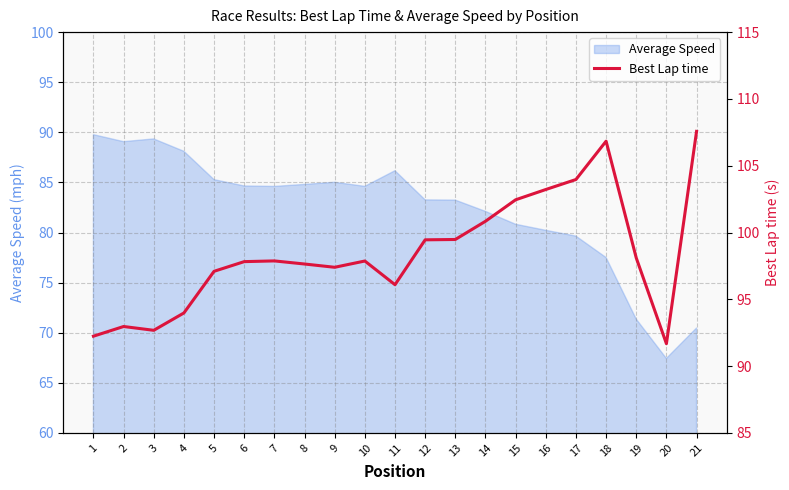

True or false: the data shows 103.2 at 16.

True